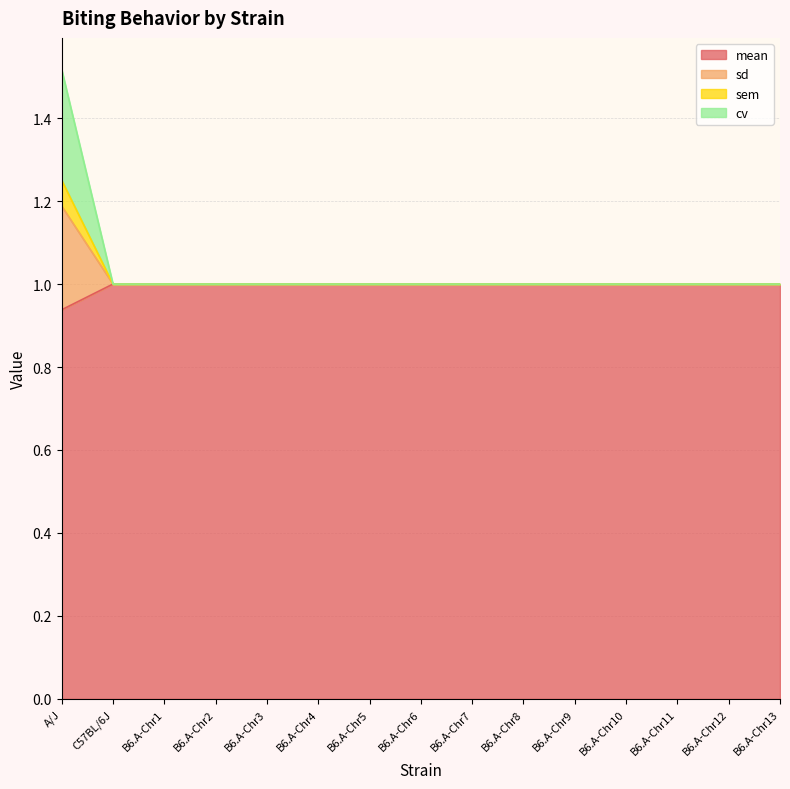

True or false: mean has more than 0 interior local peaks.

False